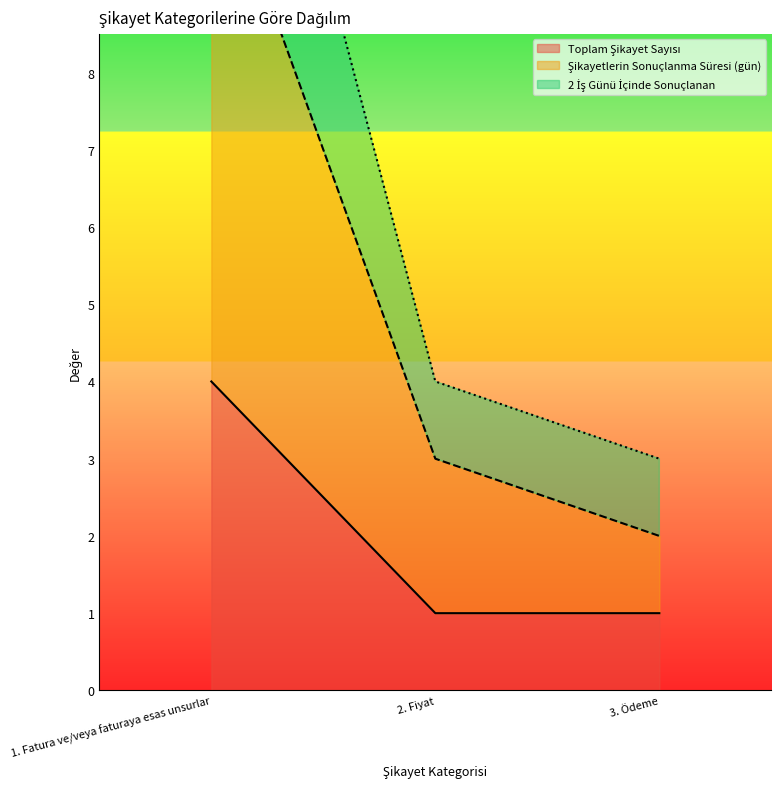

Which category has the lowest value in the Şikayetlerin Sonuçlanma Süresi (gün) series?

3. Ödeme